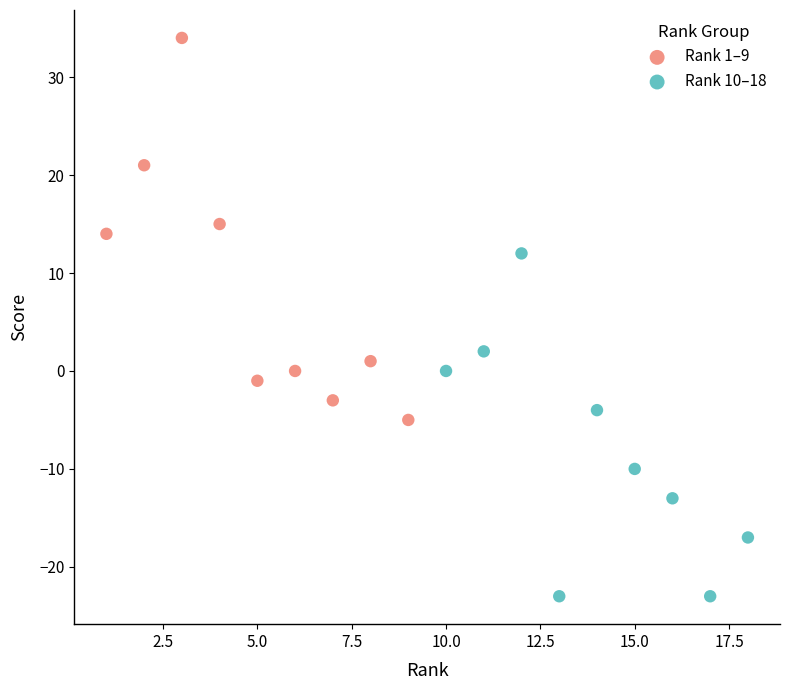

Which series contains the highest Y value?

Rank 1–9